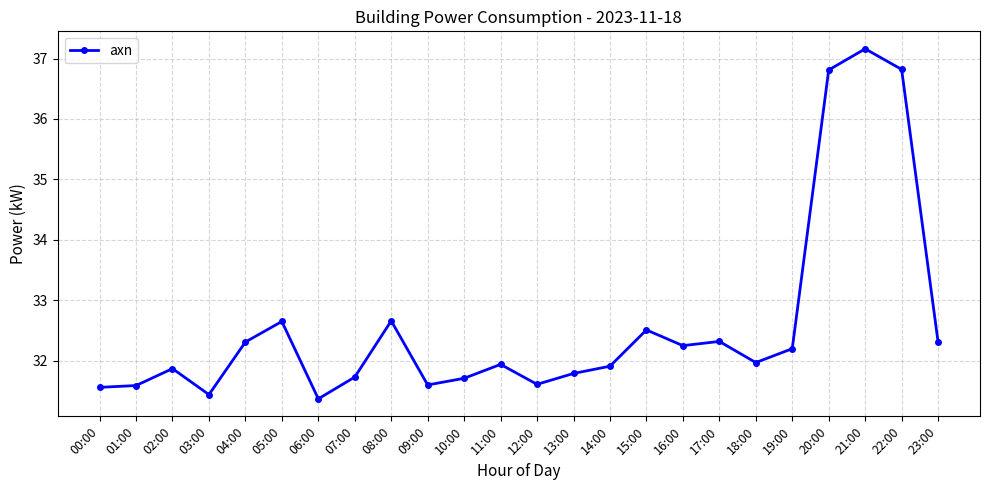

What is the minimum value shown in the chart?

31.4